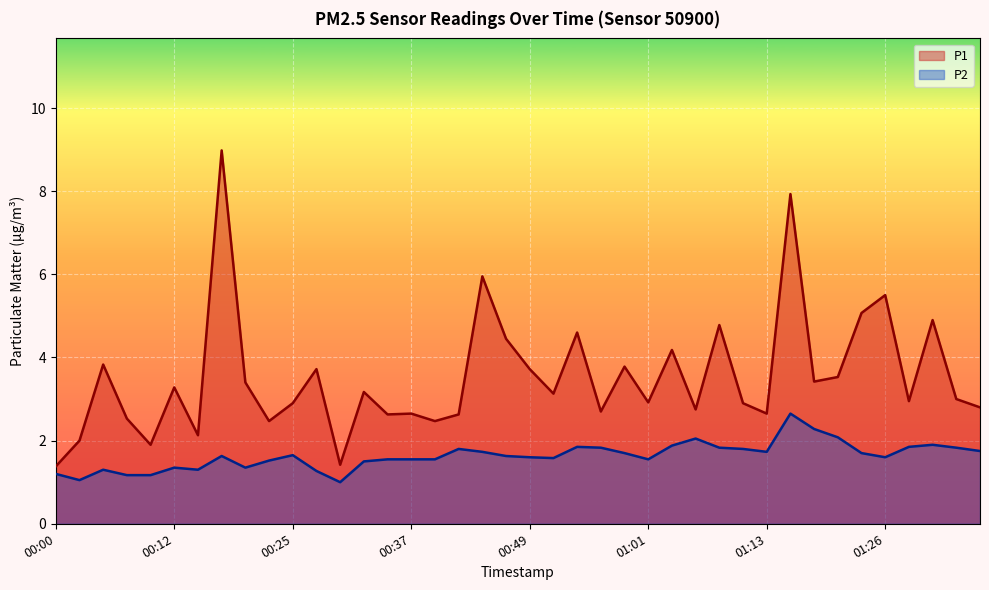

How many lines are shown in the chart?

2